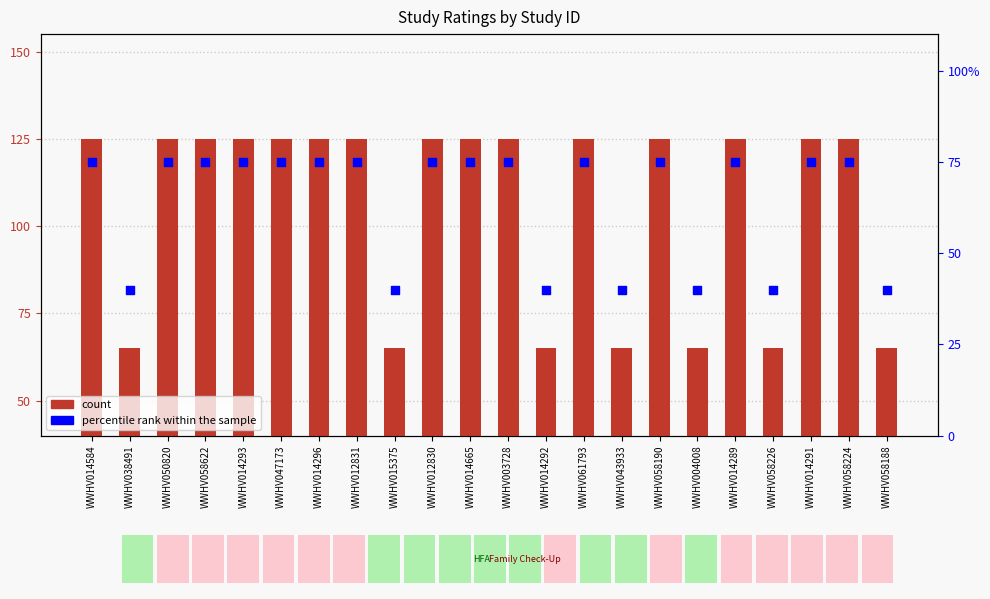

Which series reaches the minimum Y coordinate?

percentile rank within the sample